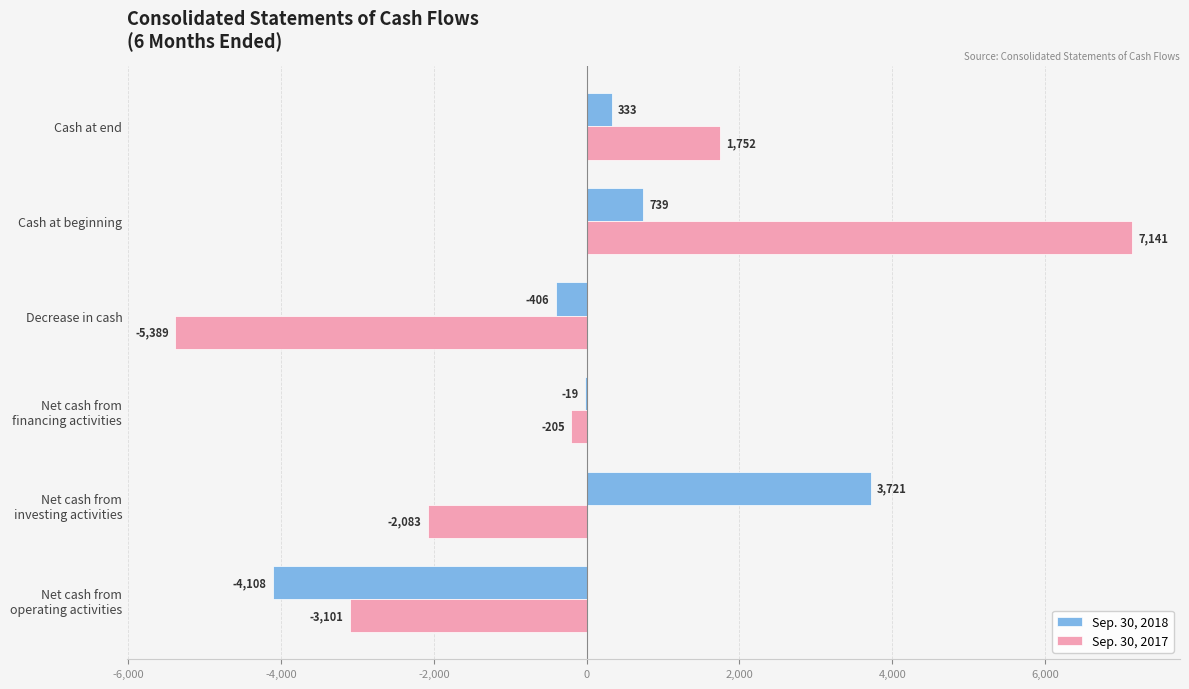

Where is Sep. 30, 2017 nearest to the value 876?

Cash at end